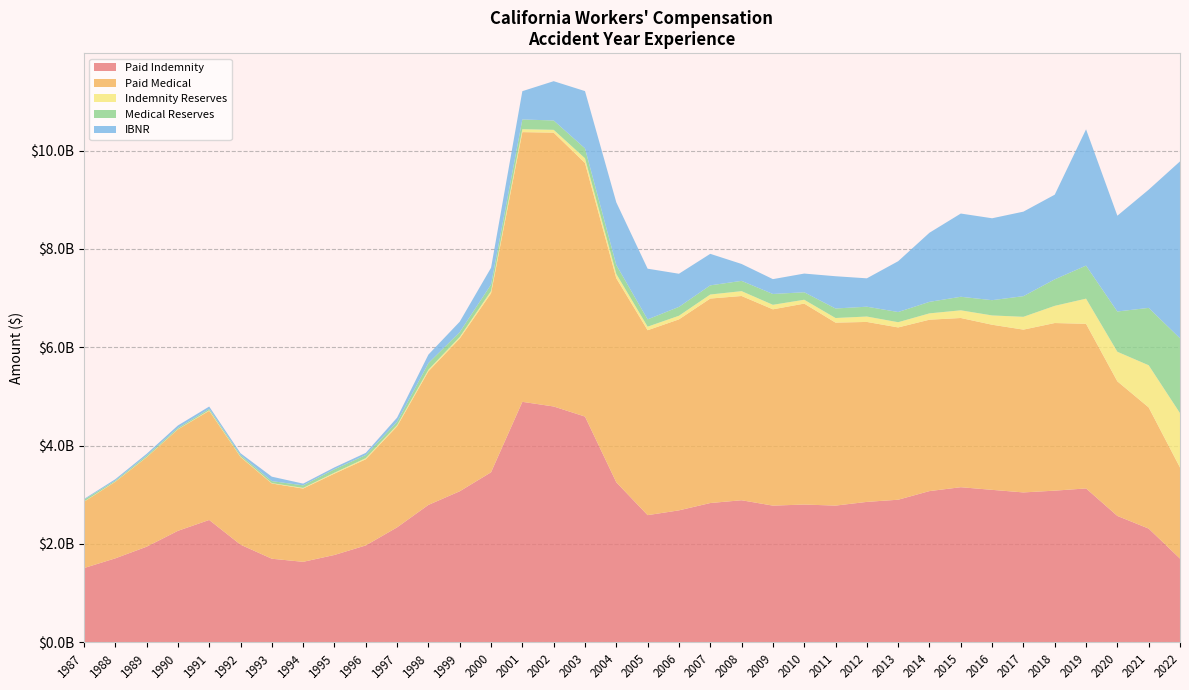

Reading right to left, what are all the values shown in this chart?

Paid Indemnity: 2022=1702818185	2021=2312662935	2020=2570075689	2019=3129324460	2018=3084254256	2017=3048179320	2016=3100498849	2015=3154189727	2014=3075283400	2013=2899813074	2012=2855701715	2011=2780185288	2010=2801868172	2009=2779686260	2008=2889109746	2007=2832428040	2006=2683302967	2005=2586308753	2004=3253459848	2003=4590519223	2002=4795468254	2001=4889977757	2000=3457431182	1999=3071348974	1998=2794331101	1997=2337837413	1996=1970666406	1995=1776526063	1994=1637130910	1993=1699903018	1992=1985997254	1991=2488103067	1990=2267226508	1989=1943971133	1988=1707469549	1987=1509783963
Paid Medical: 2022=1851950037	2021=2463537851	2020=2736519368	2019=3346956924	2018=3408022353	2017=3310042543	2016=3357343176	2015=3440487580	2014=3484874971	2013=3503182733	2012=3659005098	2011=3720429247	2010=4085508174	2009=3991283033	2008=4152974886	2007=4157500184	2006=3883411127	2005=3759547802	2004=4149774175	2003=5155879794	2002=5567435748	2001=5484008965	2000=3640459477	1999=3106457459	1998=2717651572	1997=2054834629	1996=1752007771	1995=1654731751	1994=1489927745	1993=1529938509	1992=1782330539	1991=2220055589	1990=2062895664	1989=1817165282	1988=1556564284	1987=1347173629
Indemnity Reserves: 2022=1105367832	2021=857605734	2020=601363594	2019=511819064	2018=349564223	2017=260565788	2016=188882546	2015=156239655	2014=128875839	2013=106154597	2012=109788266	2011=93912213	2010=78464314	2009=91874360	2008=98789034	2007=82144217	2006=73595238	2005=72504803	2004=86767261	2003=95525376	2002=57404986	2001=59063964	2000=44440039	1999=31111703	1998=31161991	1997=23658005	1996=22399107	1995=17748345	1994=13137820	1993=7889079	1992=9014450	1991=10815405	1990=4329062	1989=4702094	1988=4547176	1987=5592395
Medical Reserves: 2022=1522429057	2021=1166711751	2020=818981341	2019=672192827	2018=538707556	2017=419903390	2016=310427644	2015=275504054	2014=233775373	2013=207202785	2012=199864933	2011=193390242	2010=152249060	2009=220186025	2008=208860658	2007=186211668	2006=180296755	2005=148529764	2004=182618305	2003=201764185	2002=190206173	2001=198305705	2000=133238642	1999=98422429	1998=134686354	1997=68037305	1996=63595440	1995=70377737	1994=52059724	1993=40452590	1992=28859732	1991=27711666	1990=25718489	1989=29541531	1988=18759780	1987=36404858
IBNR: 2022=3596197406	2021=2403133359	2020=1947463126	2019=2770338382	2018=1721103168	2017=1718326592	2016=1665127336	2015=1691952552	2014=1405362734	2013=1032647338	2012=576798960	2011=655830227	2010=379795115	2009=301722072	2008=343606973	2007=640983389	2006=673737210	2005=1030297595	2004=1272891122	2003=1164331705	2002=798842832	2001=575154702	2000=340205136	1999=211943685	1998=172525654	1997=84509373	1996=43784410	1995=37719421	1994=35184358	1993=90198736	1992=39258656	1991=47657500	1990=49044281	1989=36406012	1988=28145272	1987=14493524